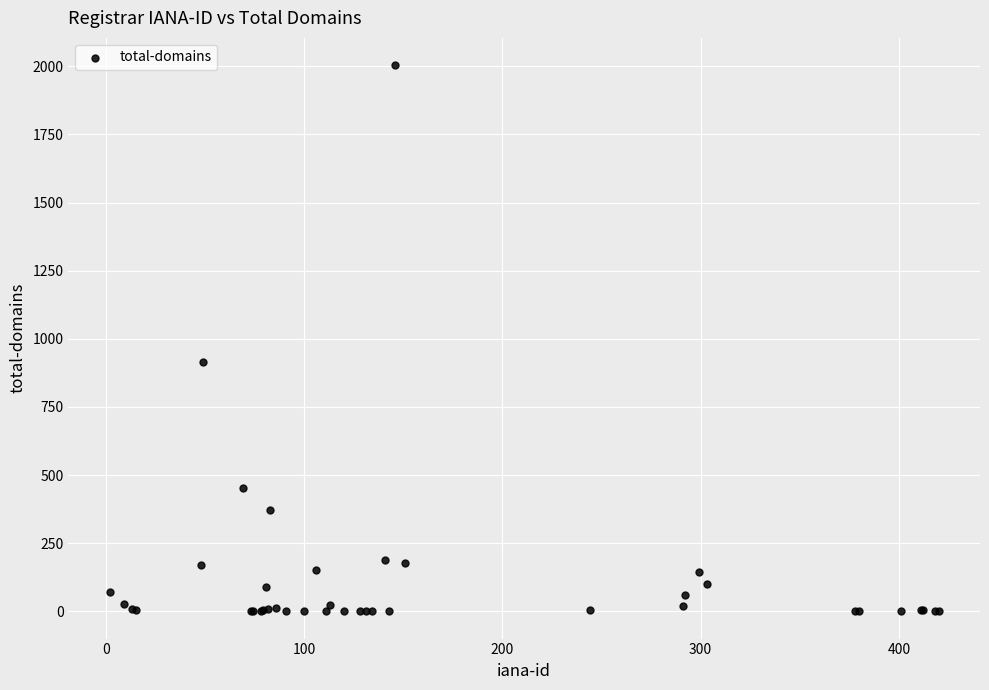

What Y value in the scatter plot is closest to 1002?

916